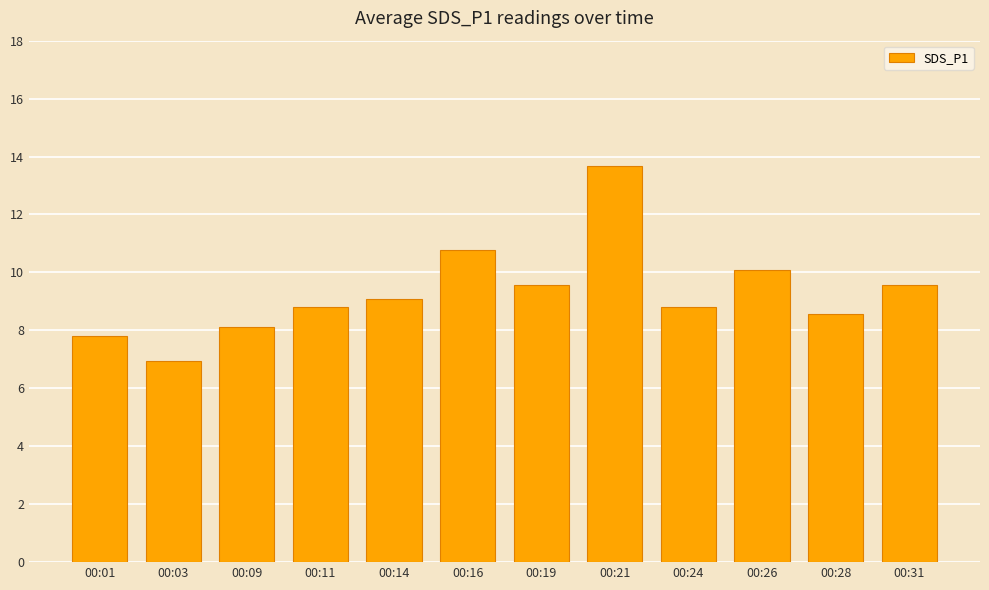

What is the change in value from 00:09 to 00:11?

+0.7